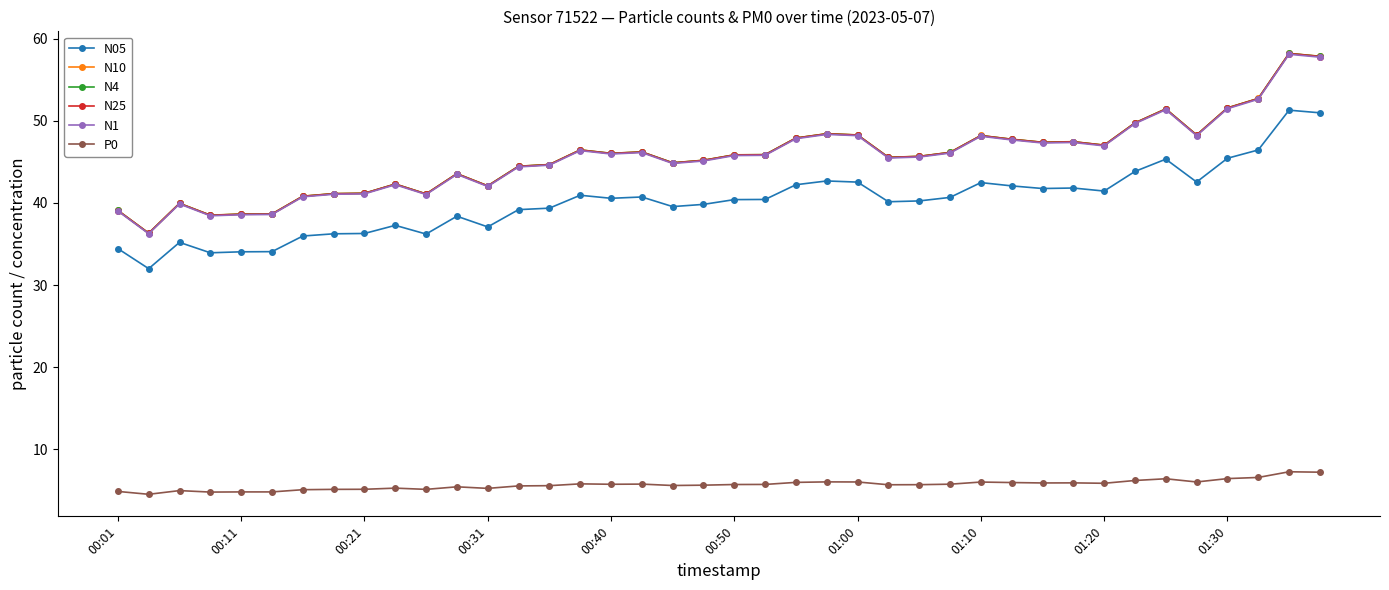

True or false: N1 has more than 2 points higher than both neighbors.

True